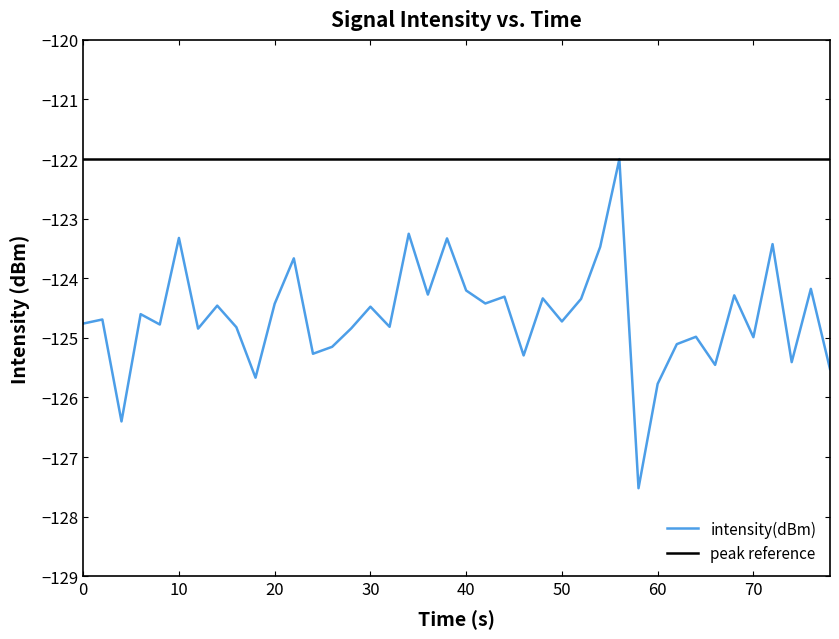

Is it true that intensity(dBm) equals -124.7 at 50?

True